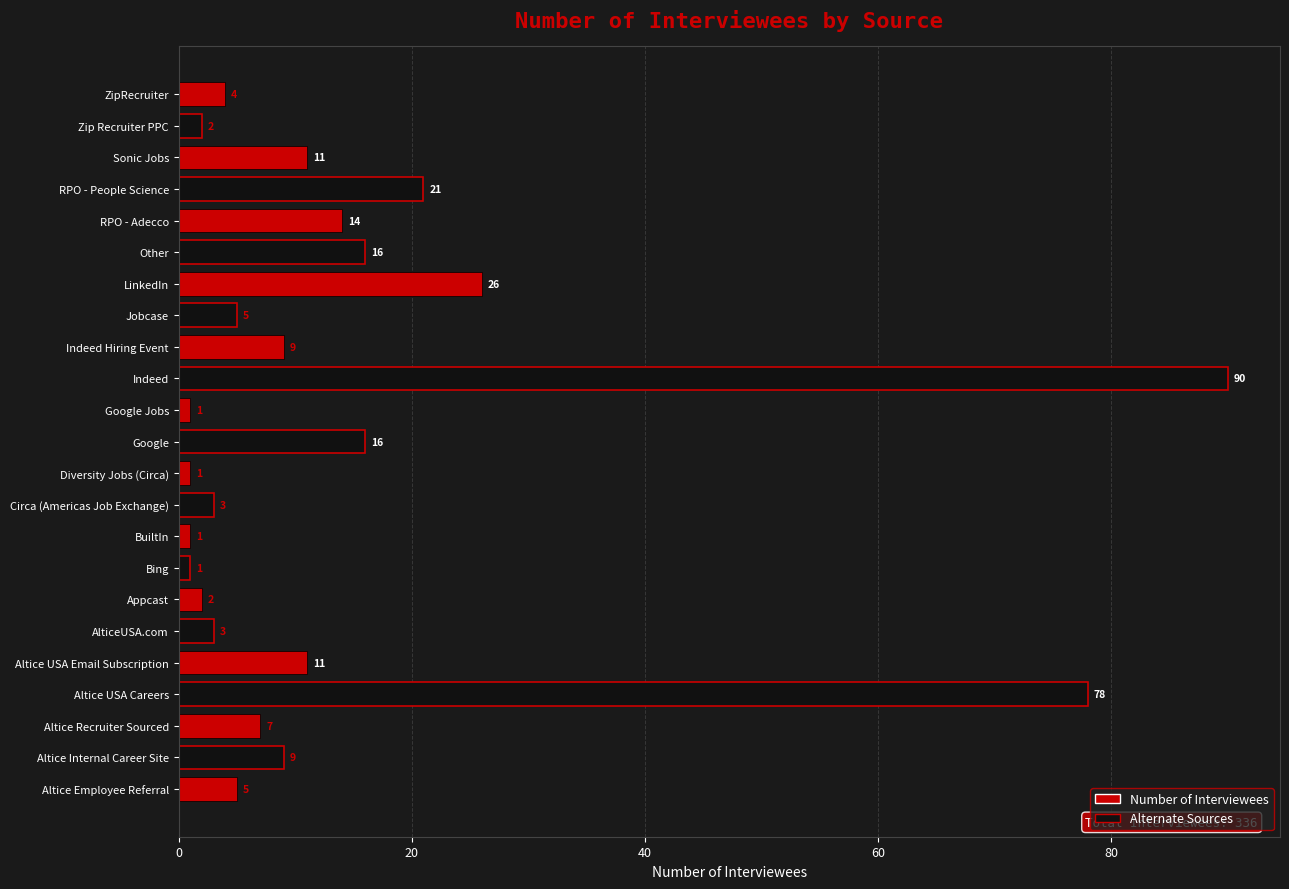

Where is the data nearest to the value 45?

LinkedIn